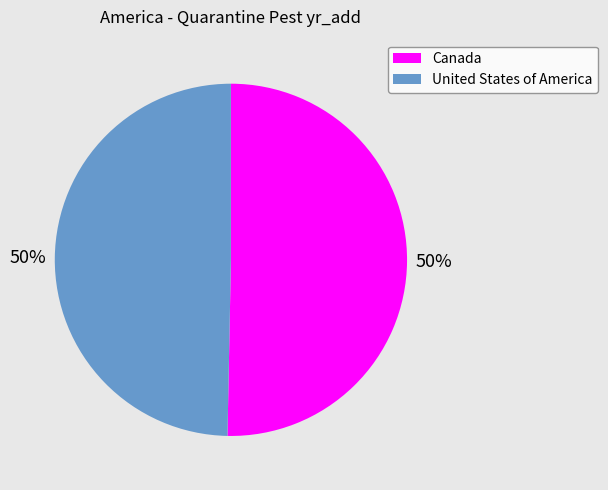

To the nearest percent, what percentage of the pie is United States of America?

50%